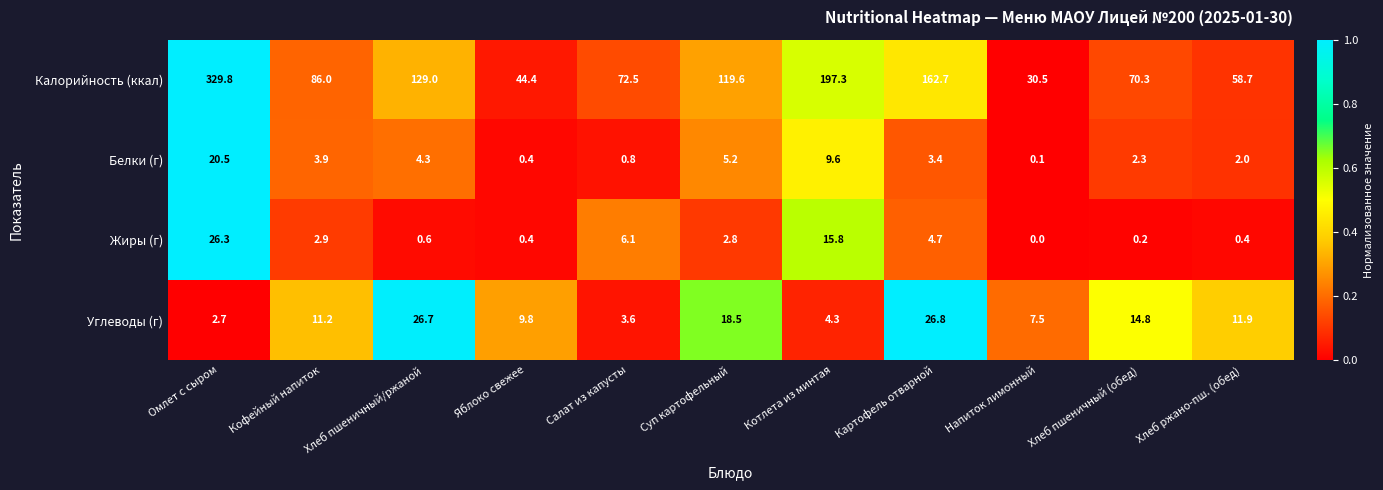

Which series has the widest spread of values?

Калорийность (ккал)